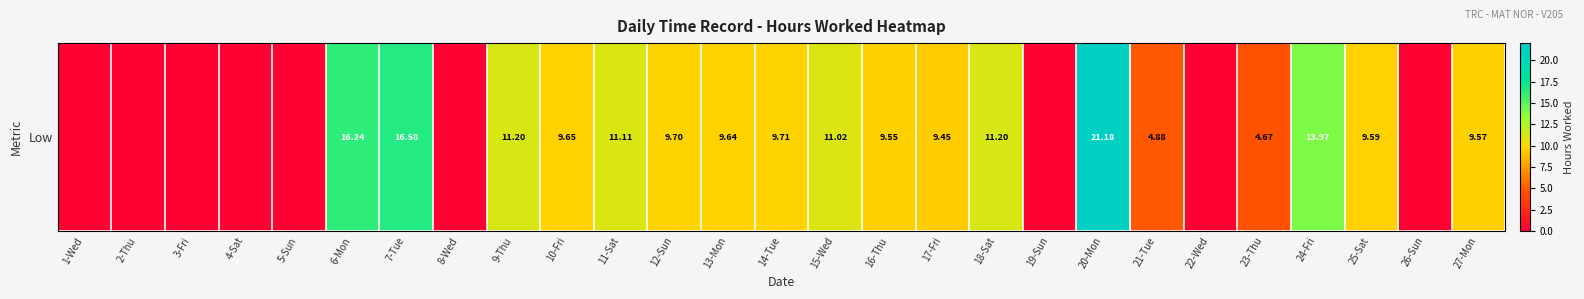

What is the sum of the values at 6-Mon and 27-Mon?

25.8